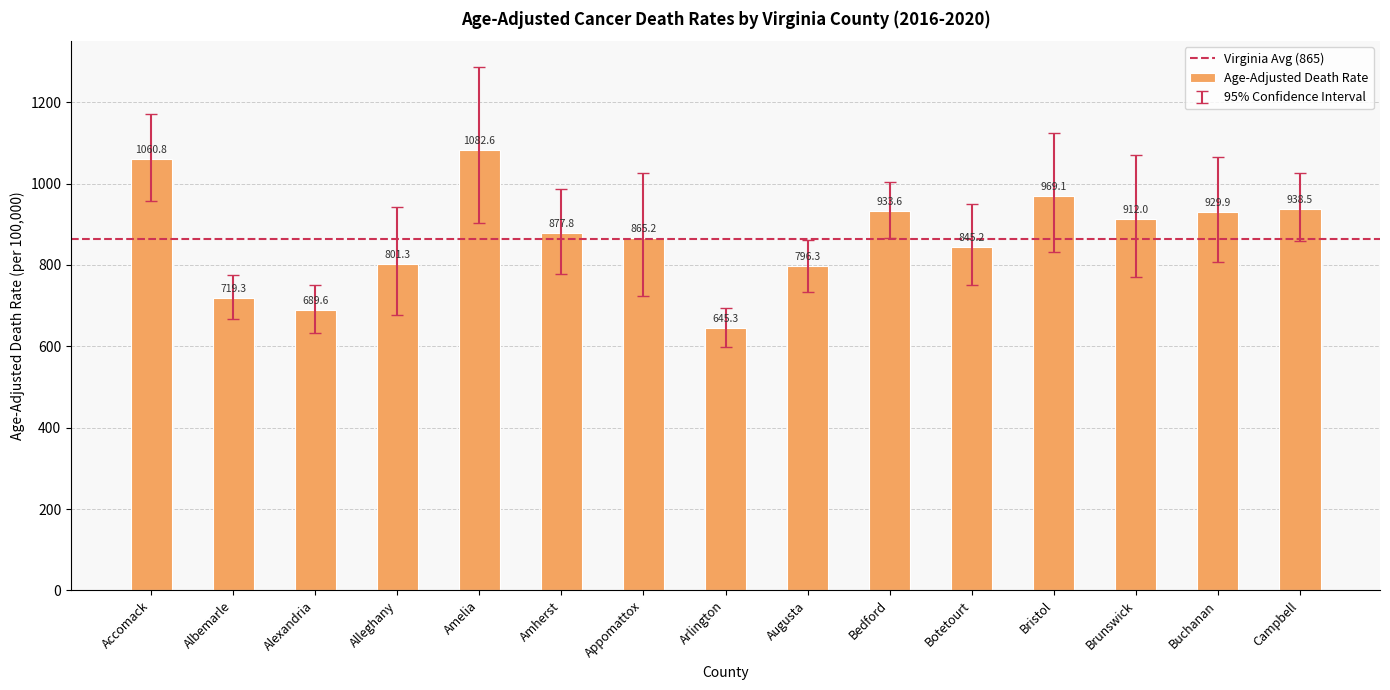

List the labels in order of value, largest first.

Amelia, Accomack, Bristol, Campbell, Bedford, Buchanan, Brunswick, Amherst, Appomattox, Botetourt, Alleghany, Augusta, Albemarle, Alexandria, Arlington